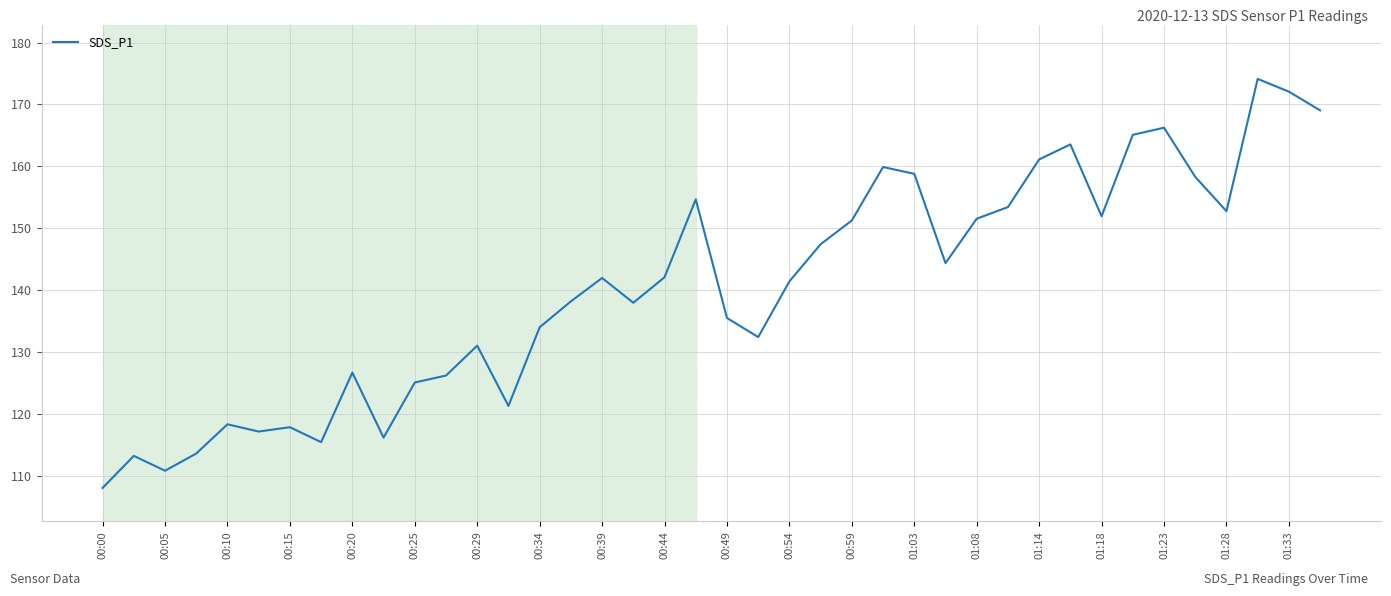

What is the difference between the maximum and minimum values?

66.1